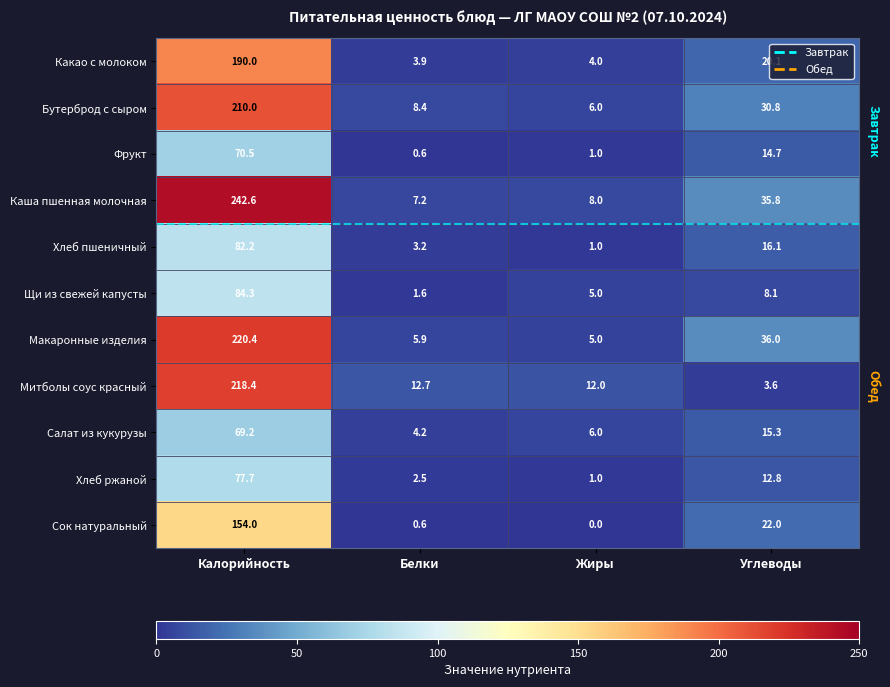

True or false: Митболы соус красный has a value of 1.7 at Углеводы.

False